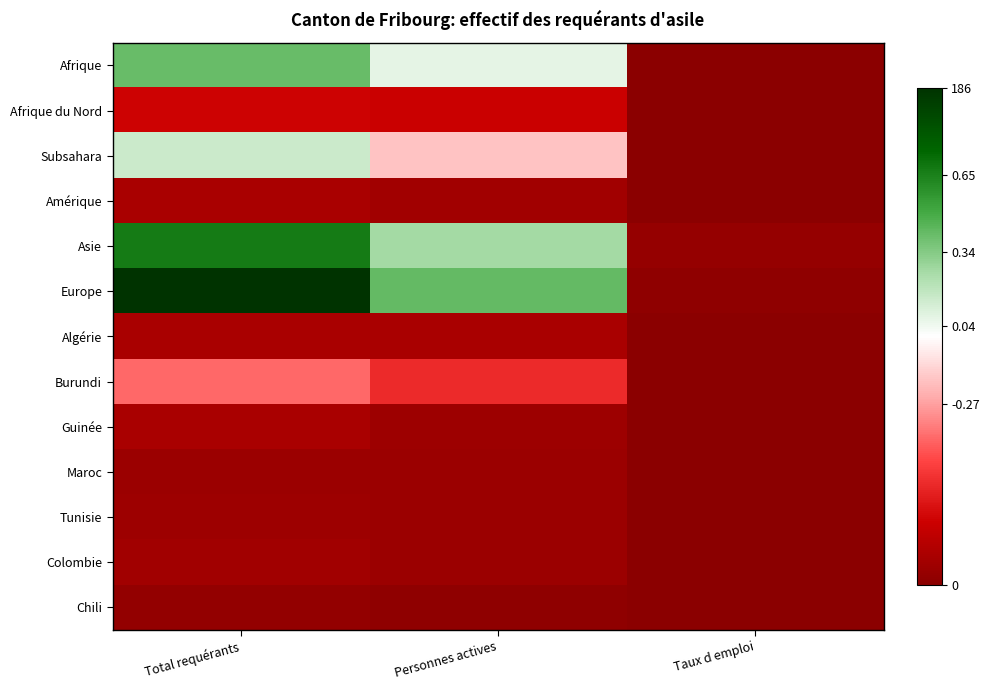

Which has a higher value, Personnes actives or Total requérants?

Total requérants